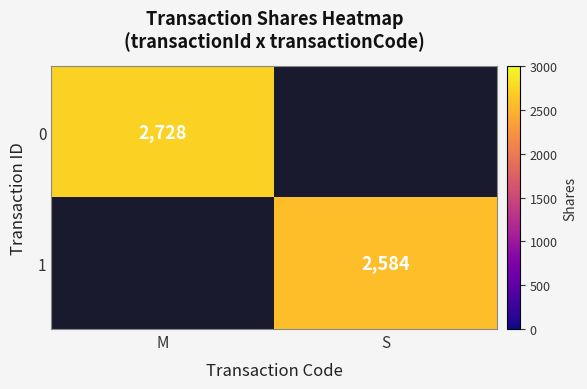

The value of 1 at S is 2584. True or false?

True